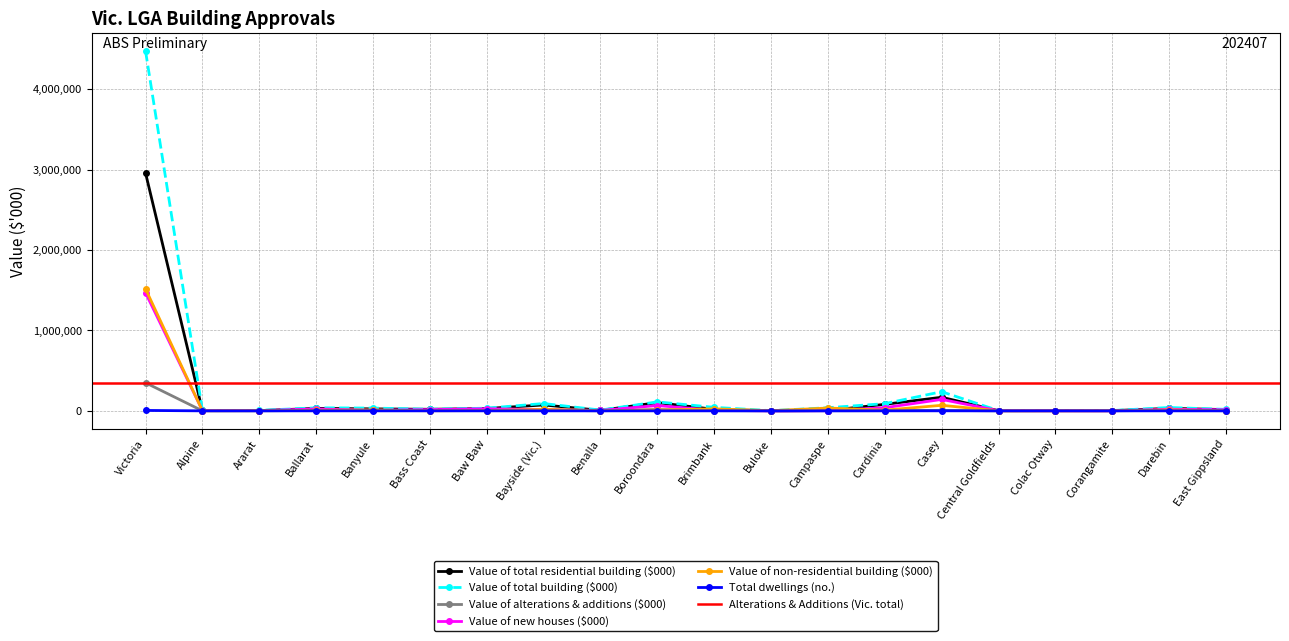

At which category does the chart reach its peak across all series?

Victoria